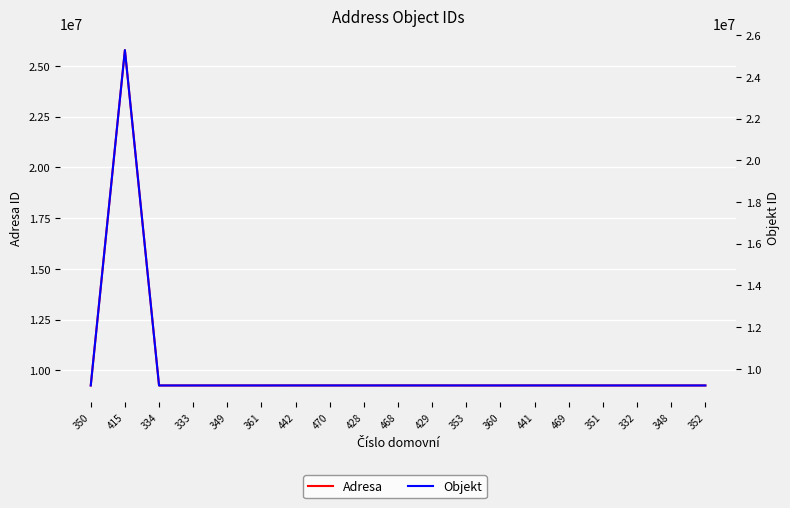

What is the difference between the Adresa values at 334 and 429?

859